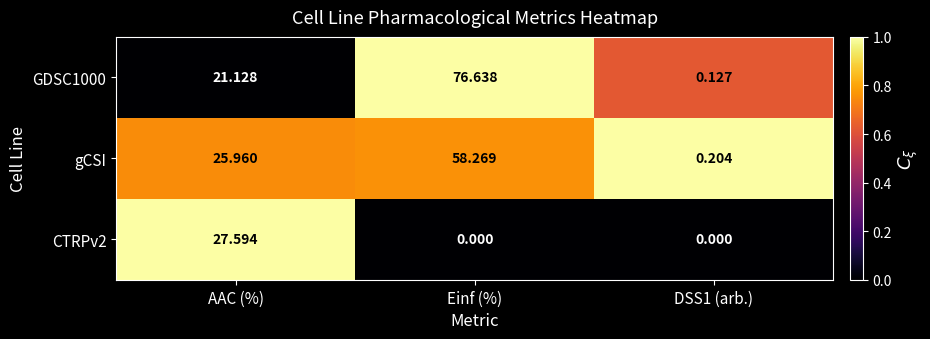

Rank the series by their average value, from lowest to highest.

CTRPv2, gCSI, GDSC1000